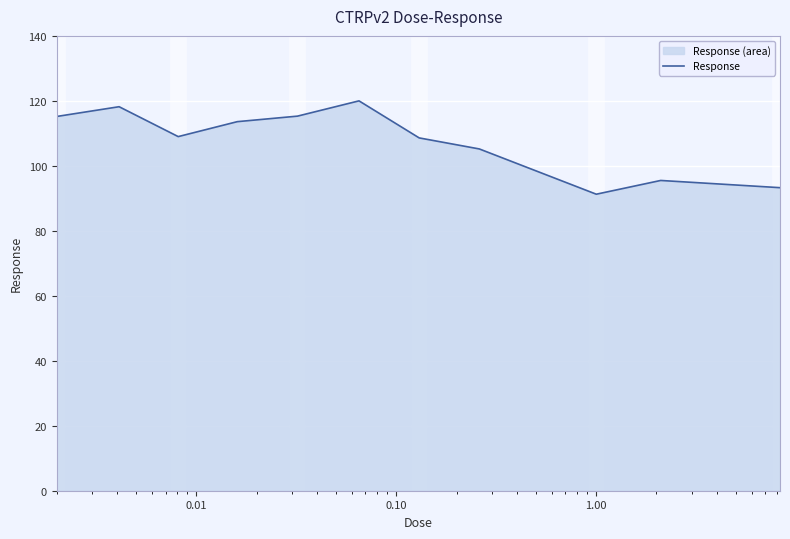

What is the minimum value shown in the chart?

91.3